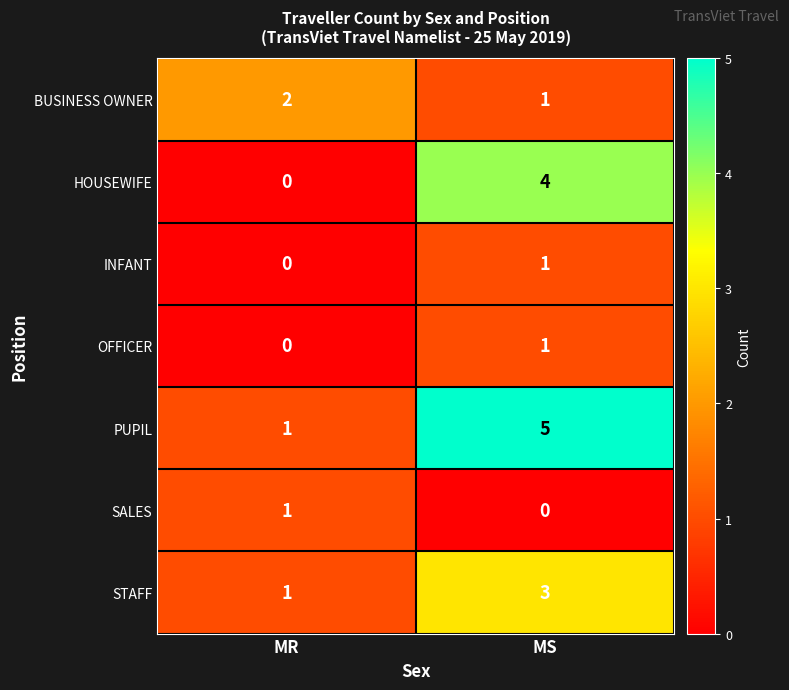

How many categories are shown in the chart?

2